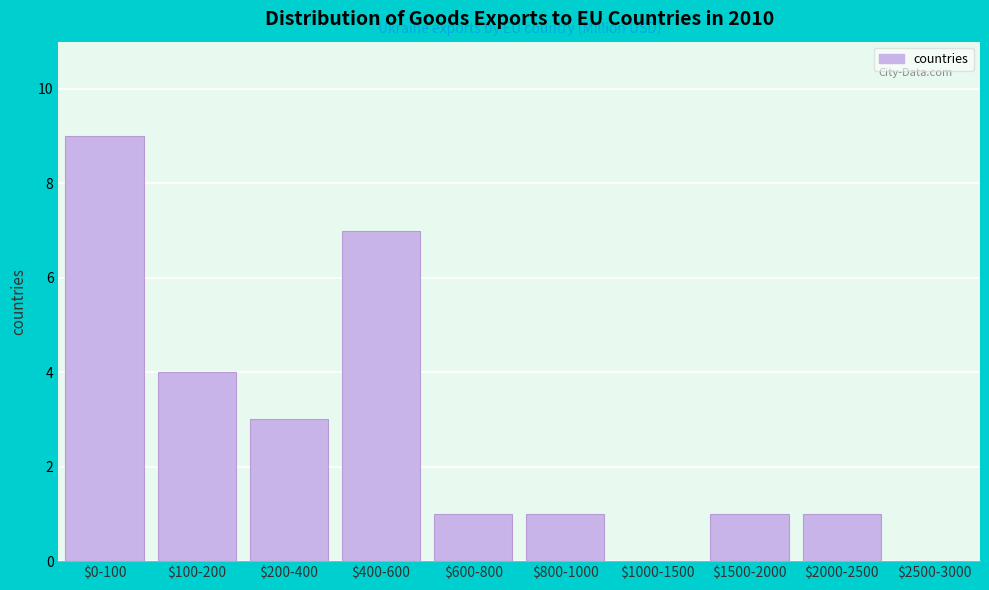

What is the sum of all values?

27